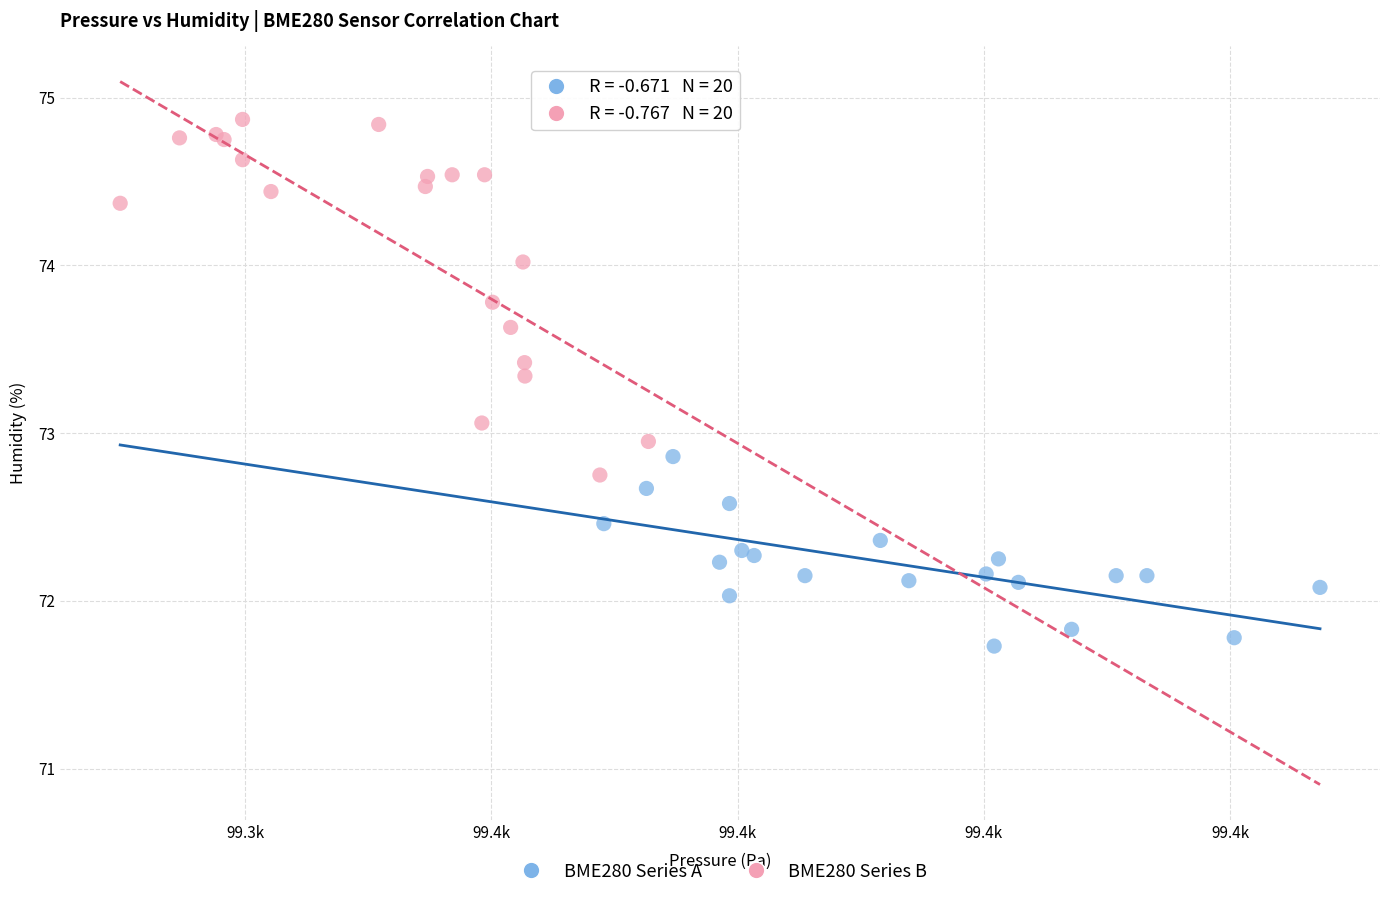

Which series has the widest spread of Y values?

BME280 Series B